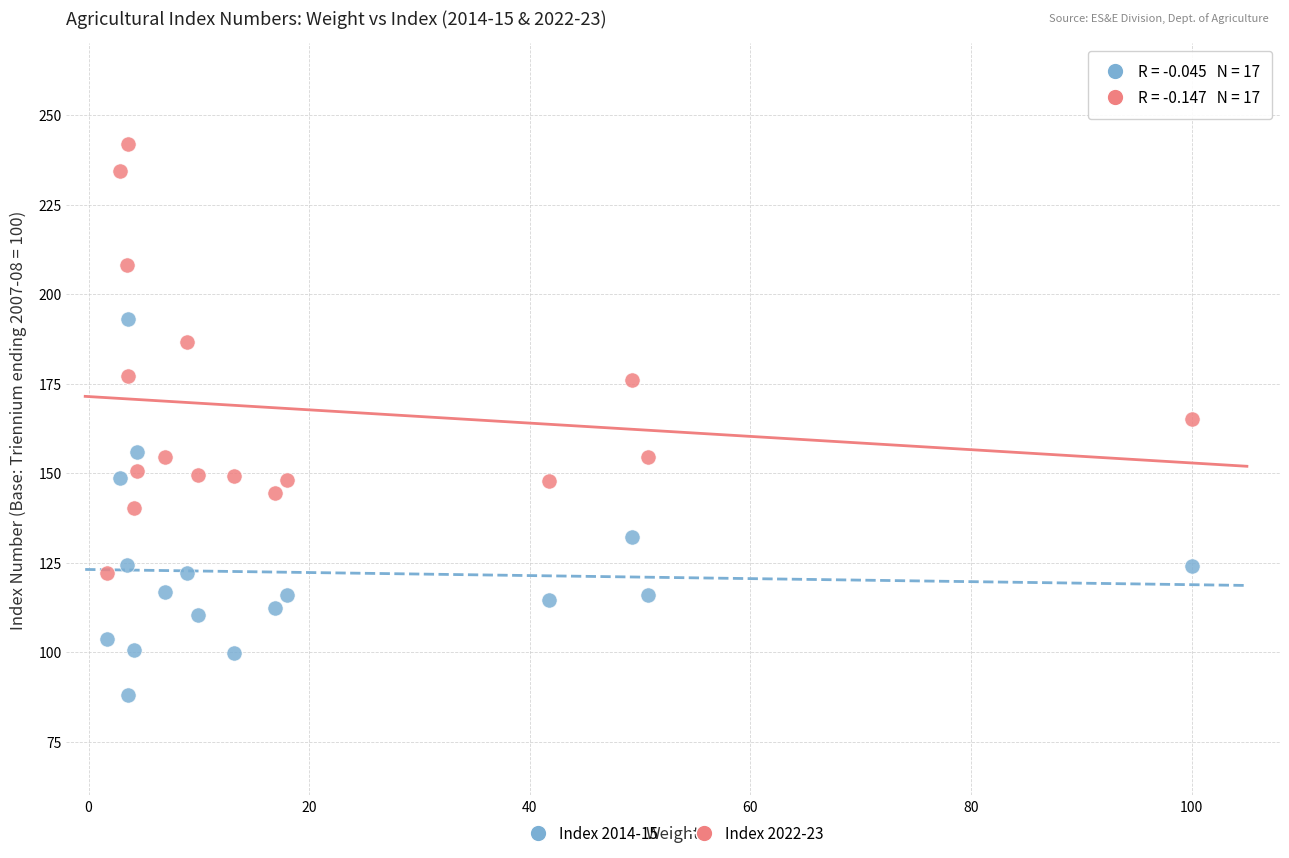

Which series has the largest Y range (max minus min)?

Index 2022-23